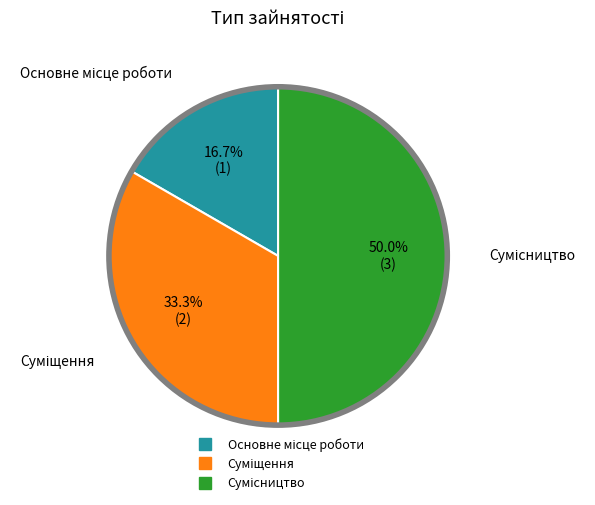

Is it true that Суміщення is 43% of the pie?

False